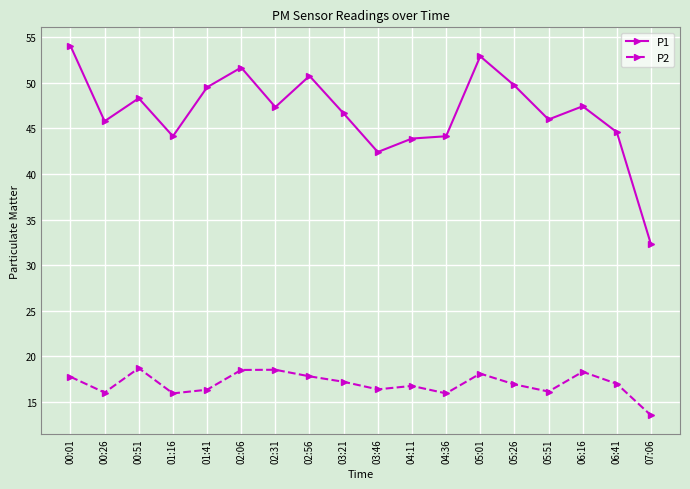

What is the spread (max minus min) of values at 01:16?

28.2